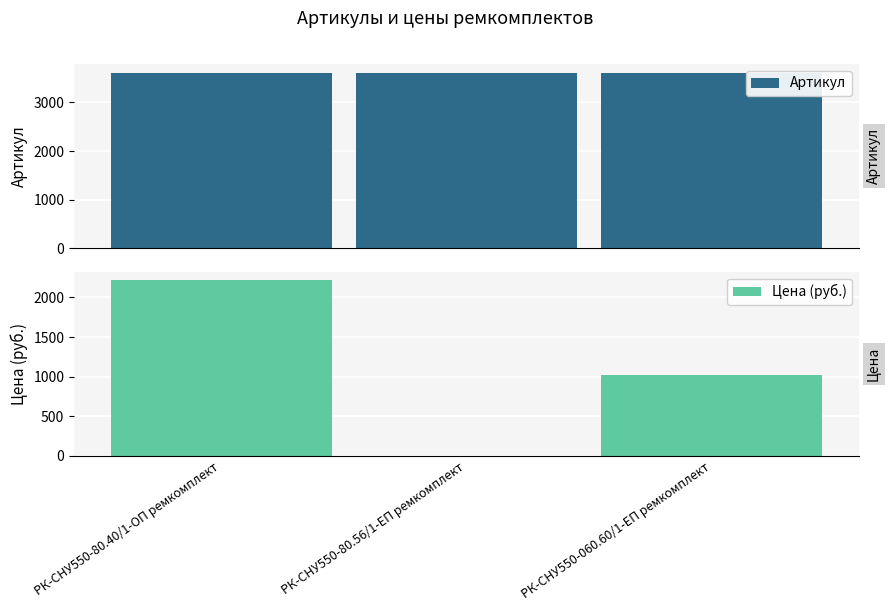

Which has a higher value, РК-СНУ550-060.60/1-ЕП ремкомплект or РК-СНУ550-80.40/1-ОП ремкомплект?

РК-СНУ550-060.60/1-ЕП ремкомплект